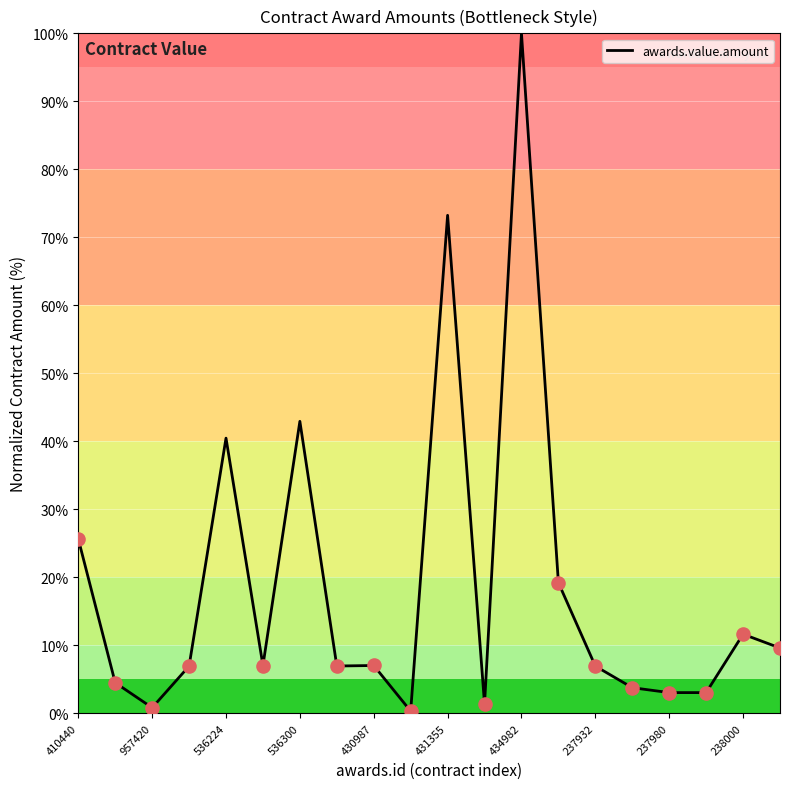

What is the greatest value displayed?

100.0